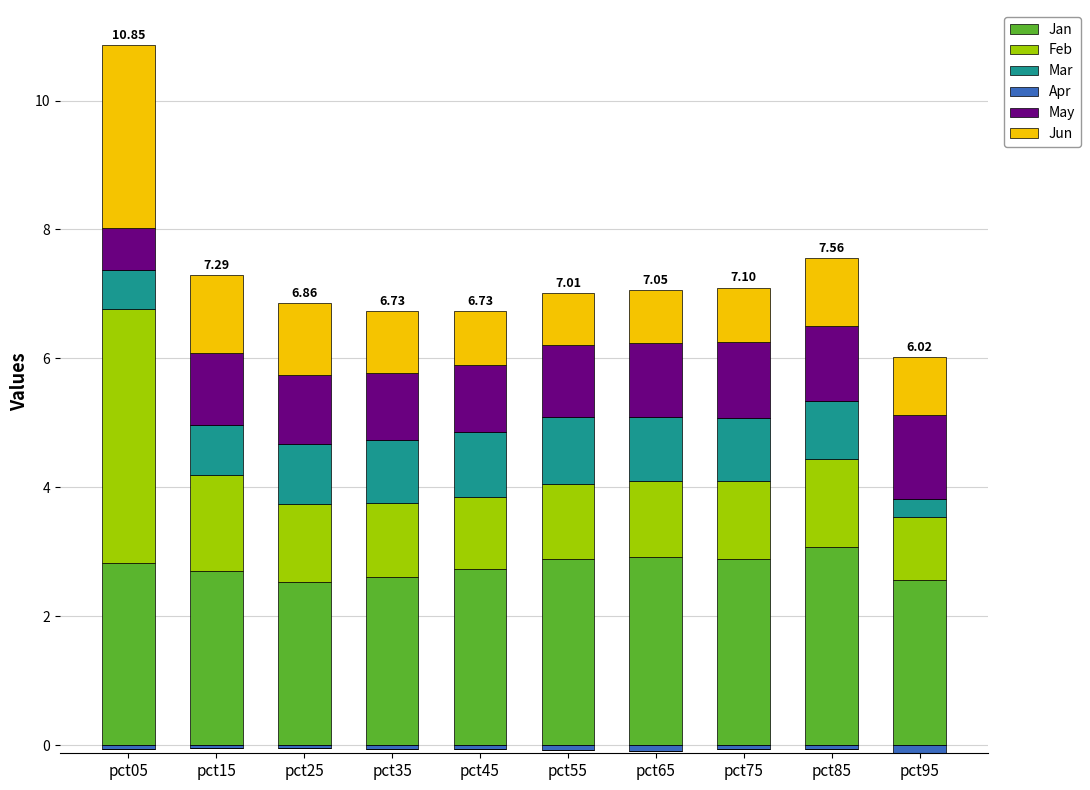

Which series has the largest total across all categories?

Jan